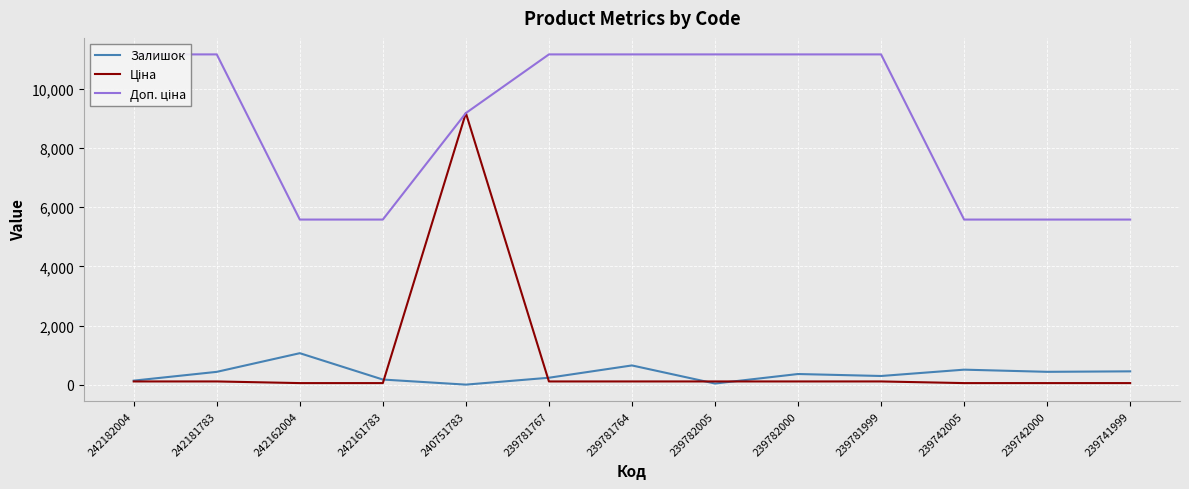

Rank the categories by Залишок value from lowest to highest.

240751783, 239782005, 242182004, 242161783, 239781767, 239781999, 239782000, 242181783, 239742000, 239741999, 239742005, 239781764, 242162004